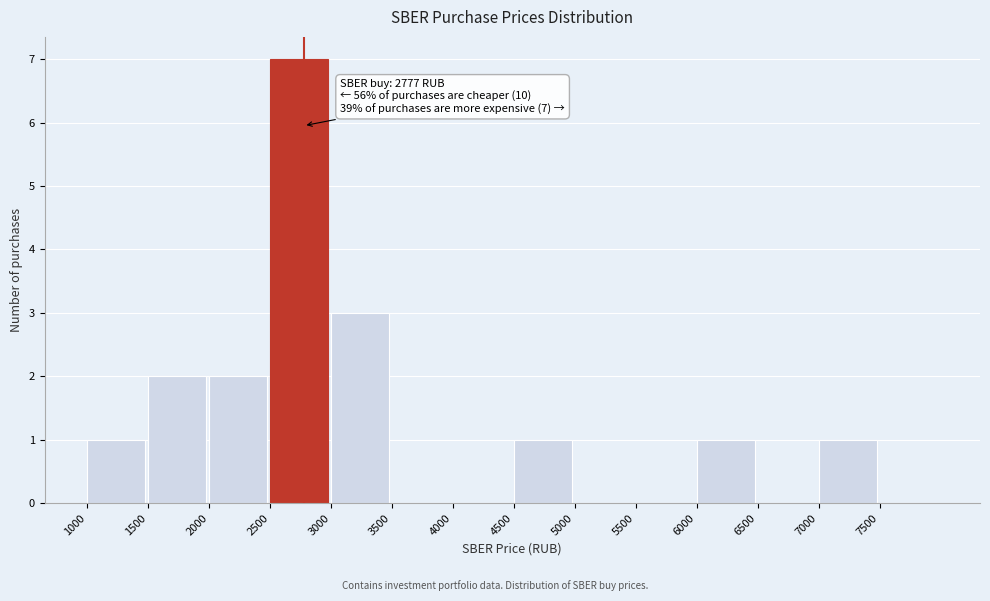

Which range on the x-axis has the tallest bar?

2500 to 3000